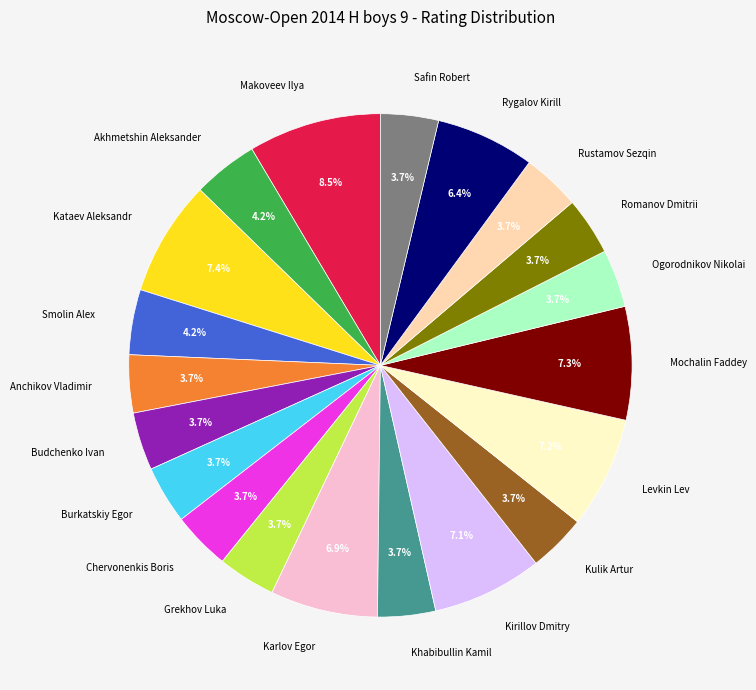

To the nearest percent, what is the average slice percentage?

5%